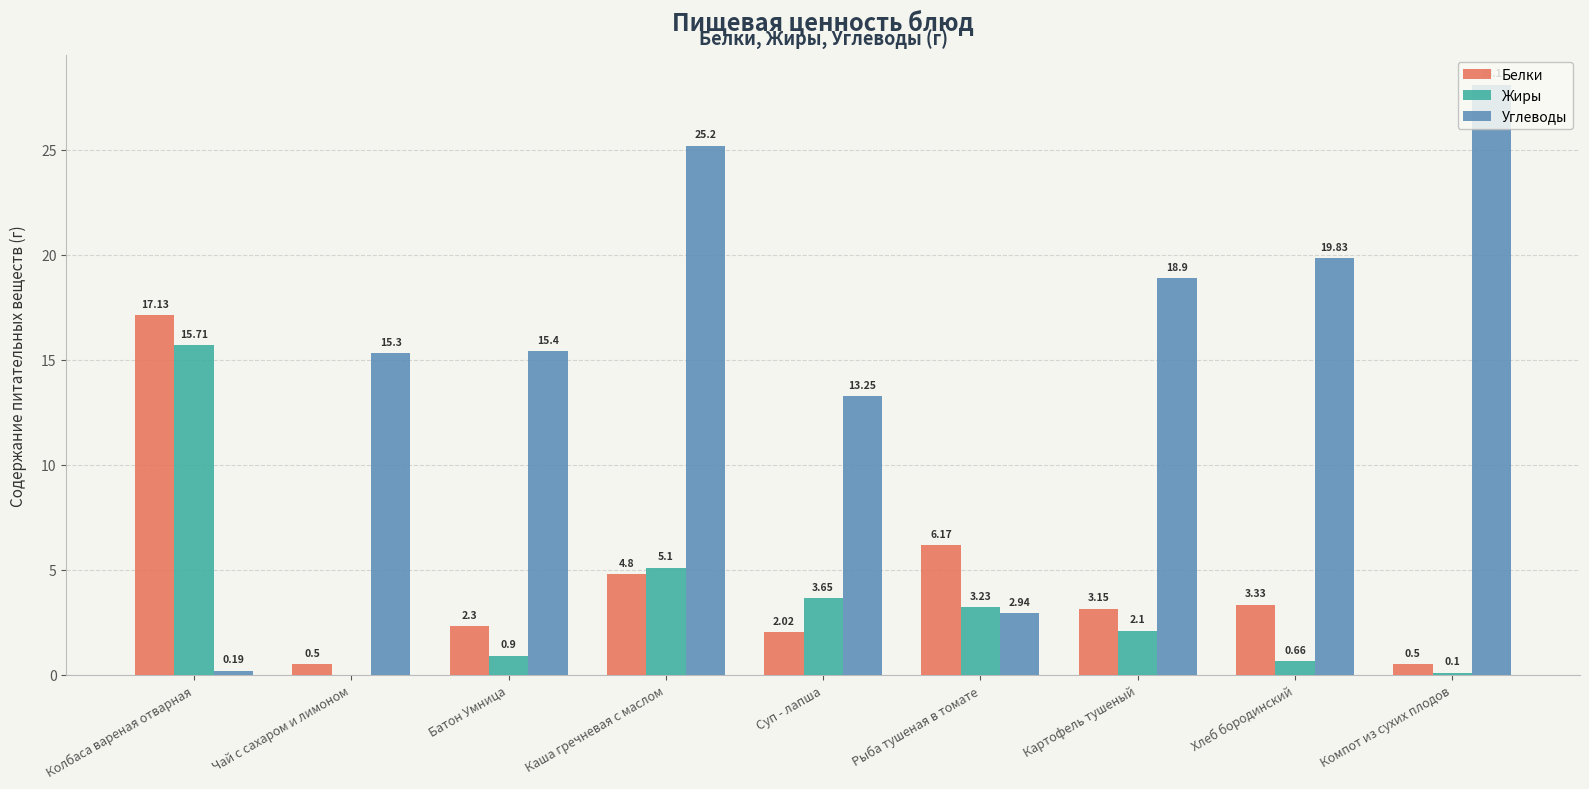

At which label does Углеводы first exceed 15?

Чай с сахаром и лимоном